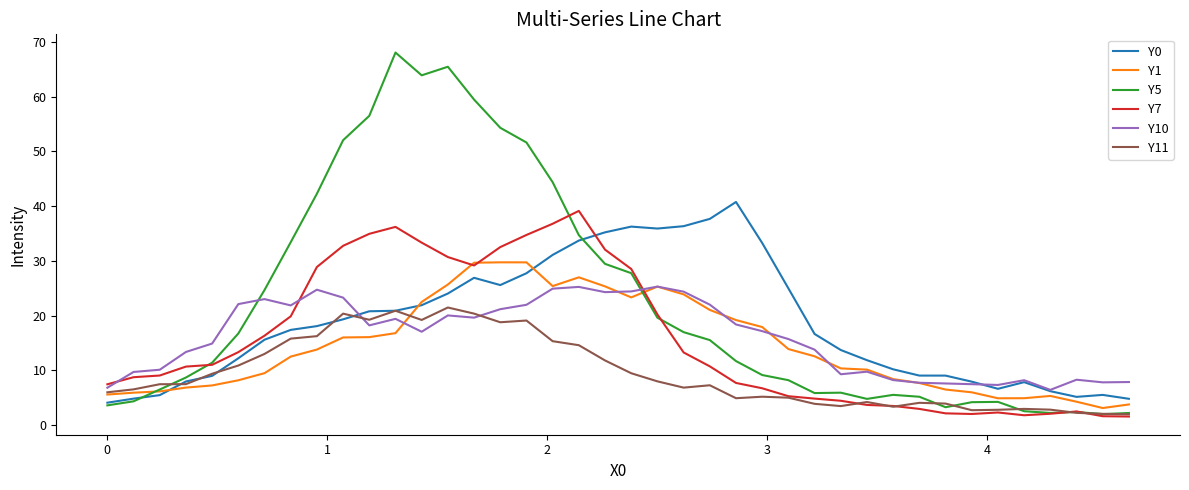

What is the highest value of the Y0 series?

40.8